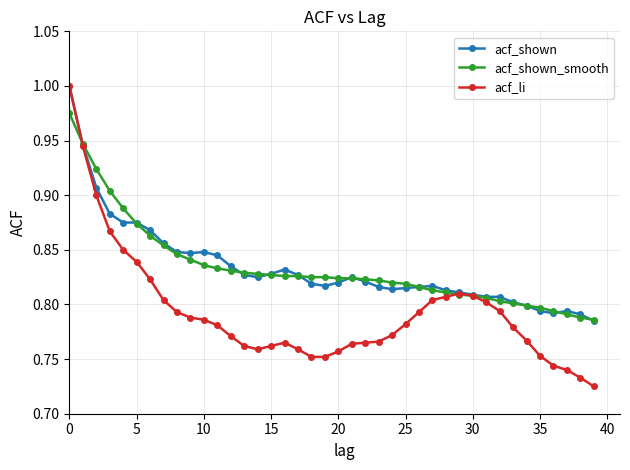

True or false: acf_li has more than 0 points higher than both neighbors.

True